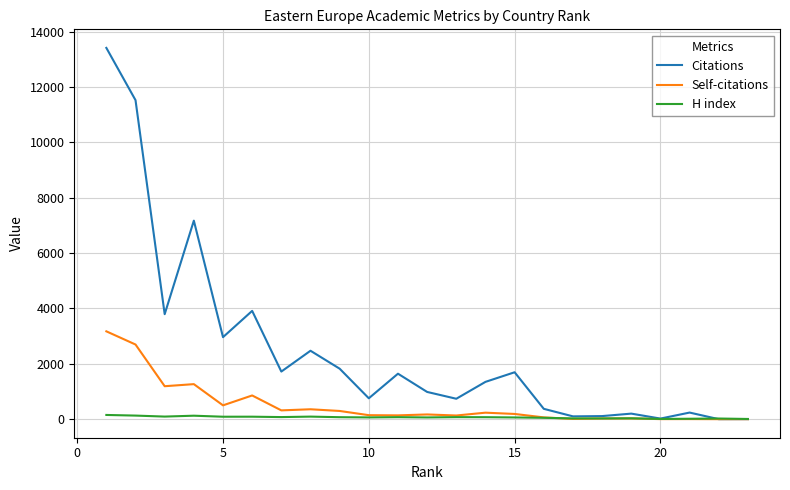

Which series has the largest range (max minus min)?

Citations